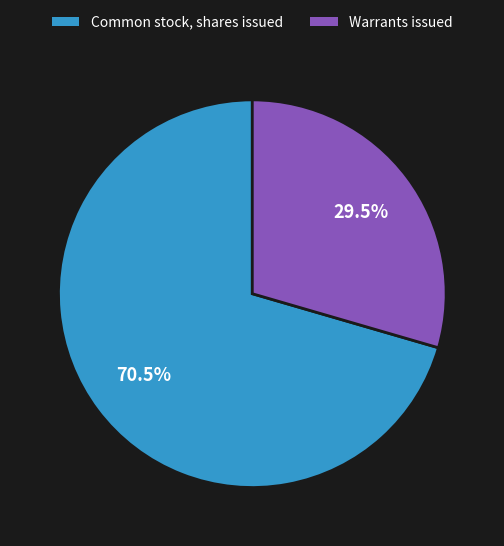

Which category accounts for the majority?

Common stock, shares issued